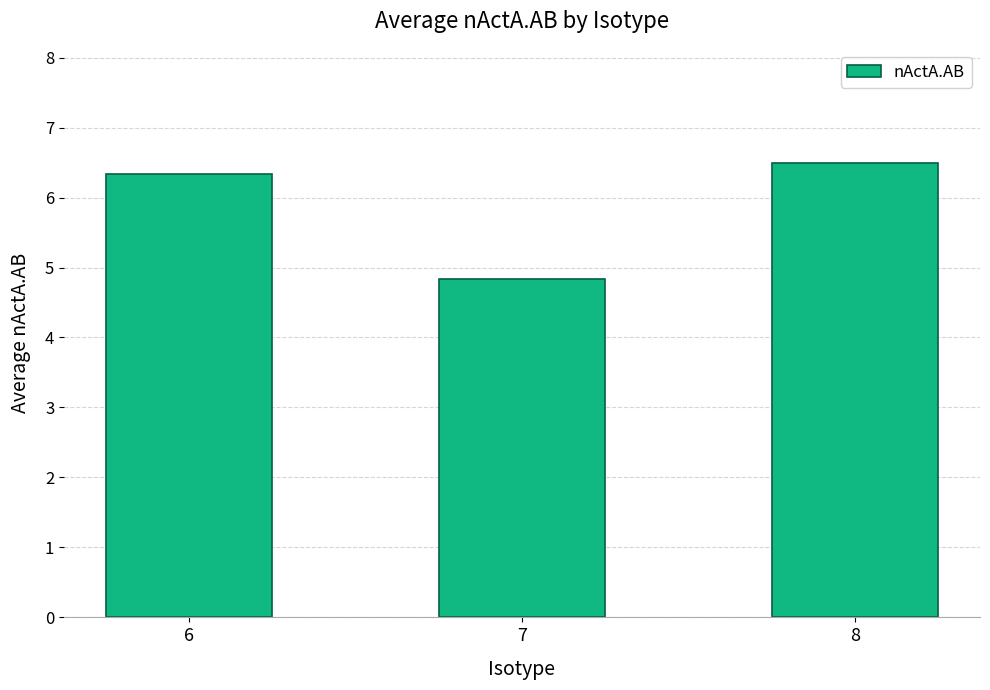

Does the chart contain any negative values?

No